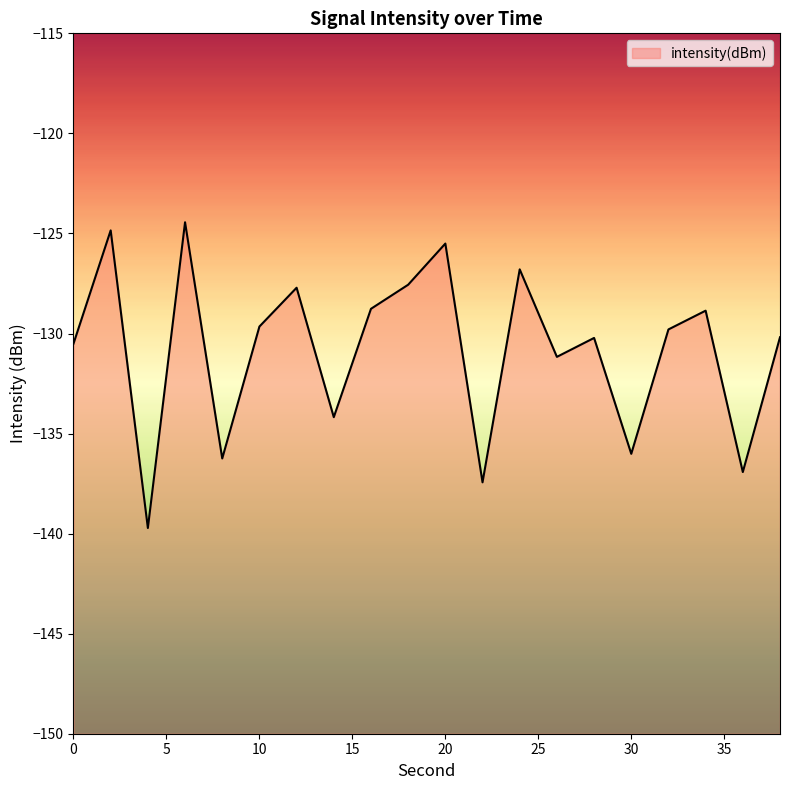

Rank the categories by value from lowest to highest.

4, 22, 36, 8, 30, 14, 26, 0, 28, 38, 32, 10, 34, 16, 12, 18, 24, 20, 2, 6